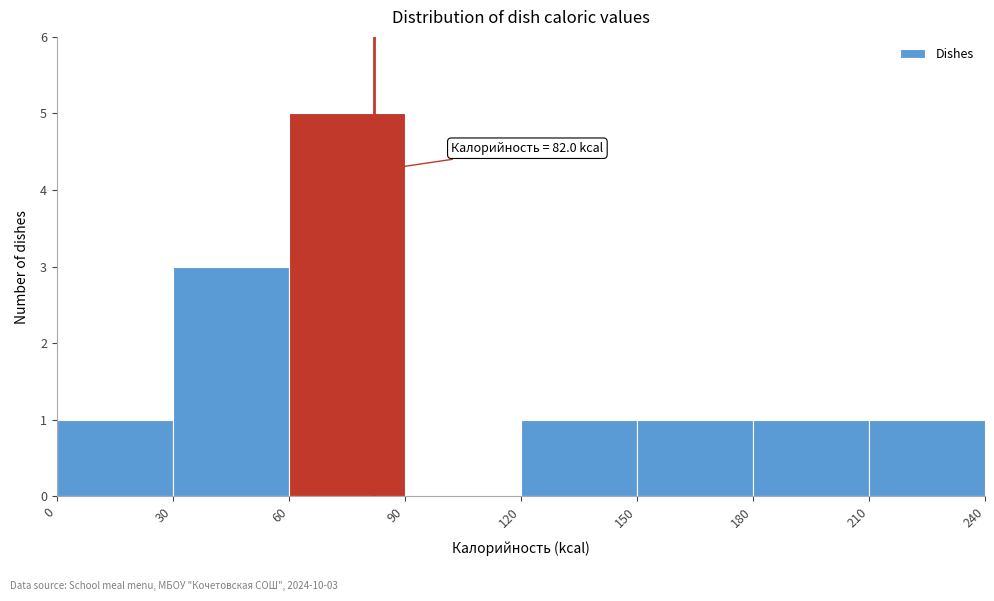

Which range on the x-axis has the tallest bar?

60 to 90